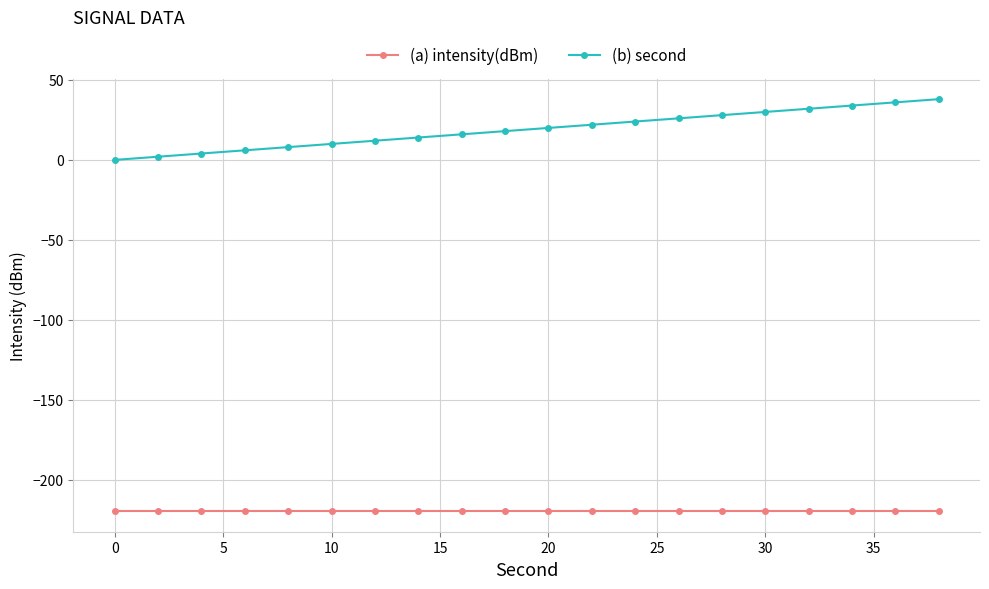

Which series has the widest spread of values?

(b) second